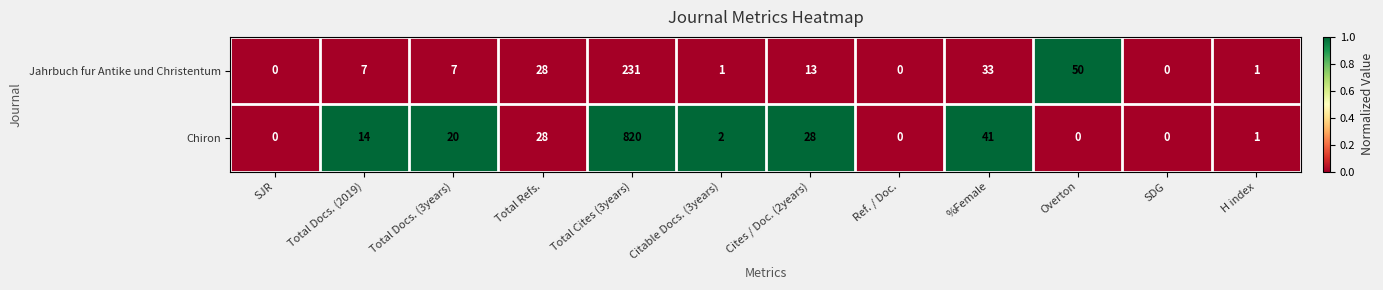

What is the difference between the maximum and minimum values in the Jahrbuch fur Antike und Christentum series?

231